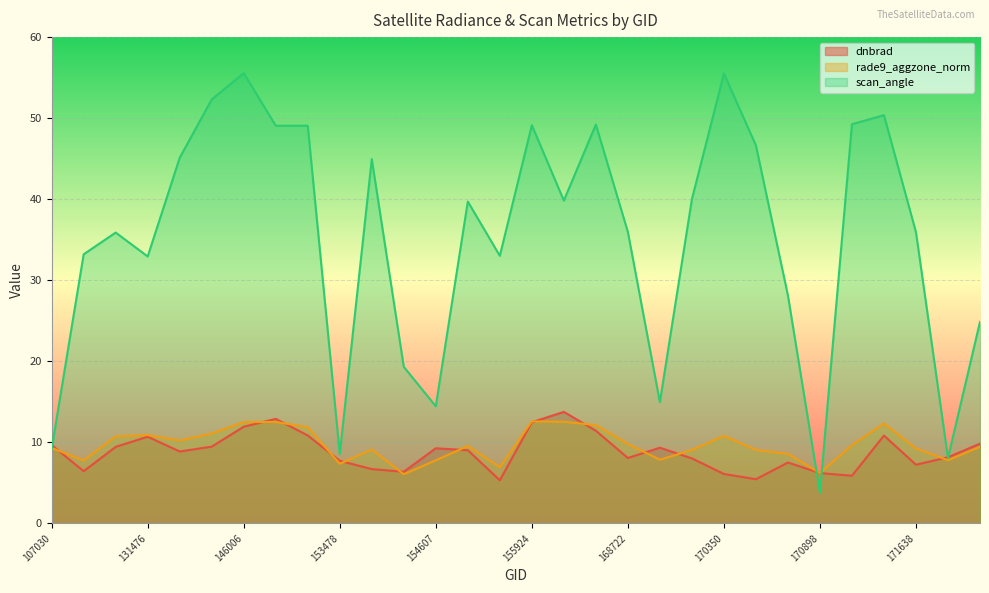

Rank the series by their maximum value, from highest to lowest.

scan_angle, dnbrad, rade9_aggzone_norm